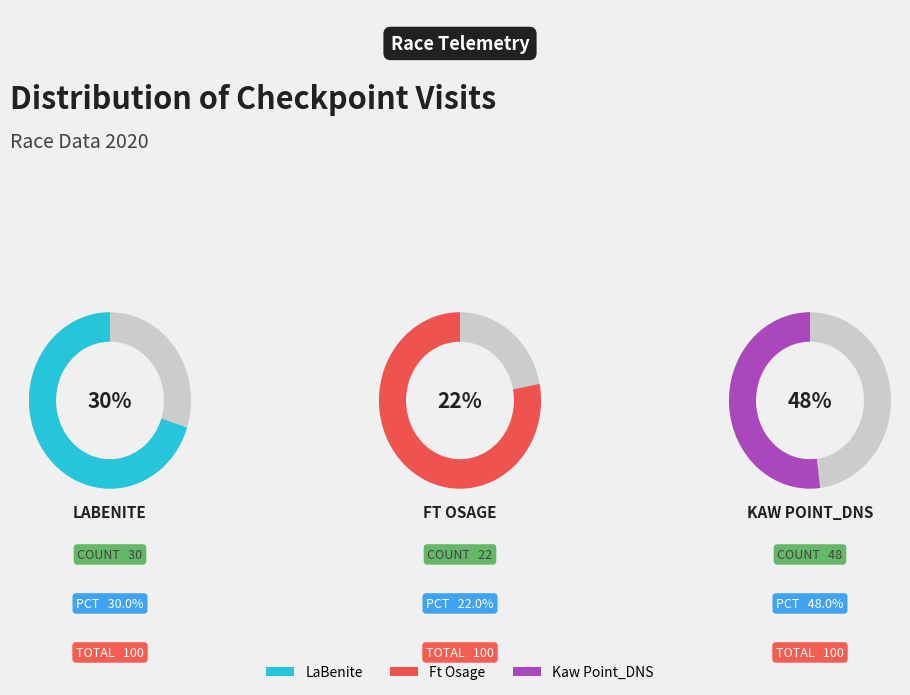

Does LaBenite account for over 50% of the chart?

No